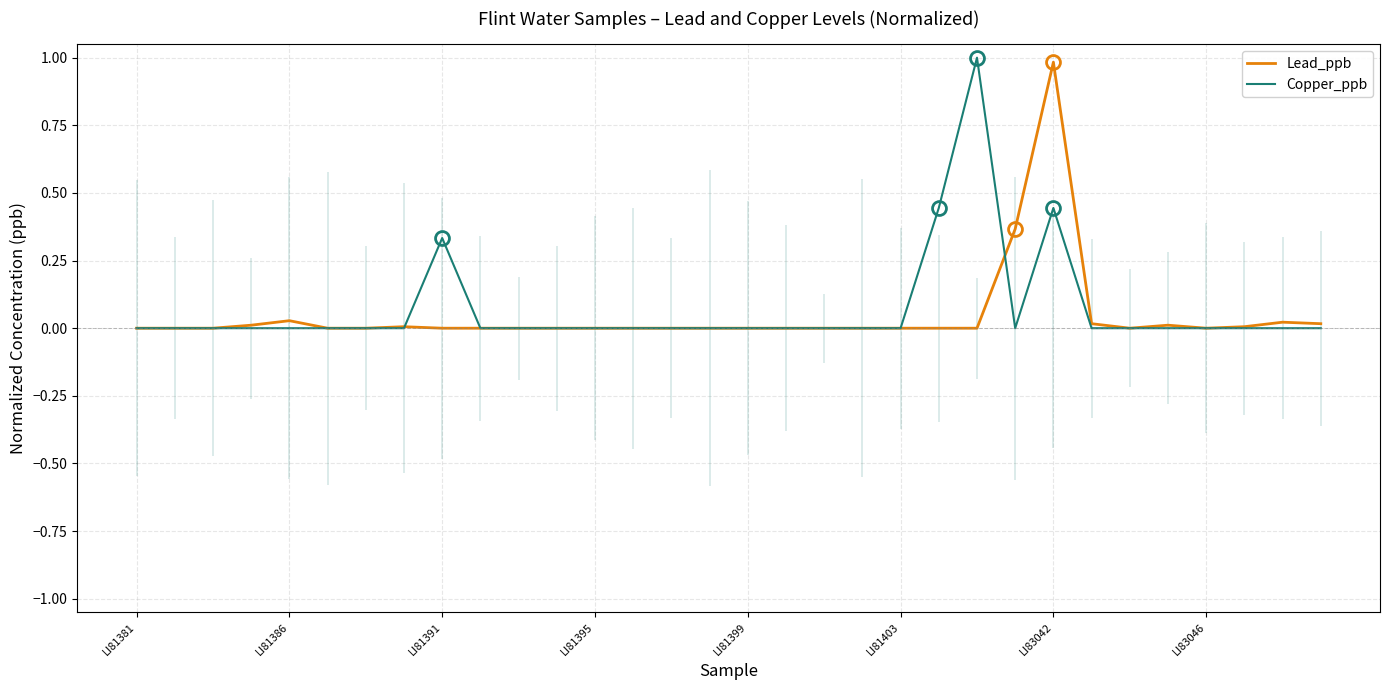

Reading right to left, list all the values displayed in this chart.

Lead_ppb: 0.0	0.0	0.0	0.0	0.0	0.0	0.0	1.0	0.4	0.0	0.0	0.0	0.0	0.0	0.0	0.0	0.0	0.0	0.0	0.0	0.0	0.0	0.0	0.0	0.0	0.0	0.0	0.0	0.0	0.0	0.0	0.0
Copper_ppb: 0.0	0.0	0.0	0.0	0.0	0.0	0.0	0.4	0.0	1.0	0.4	0.0	0.0	0.0	0.0	0.0	0.0	0.0	0.0	0.0	0.0	0.0	0.0	0.3	0.0	0.0	0.0	0.0	0.0	0.0	0.0	0.0